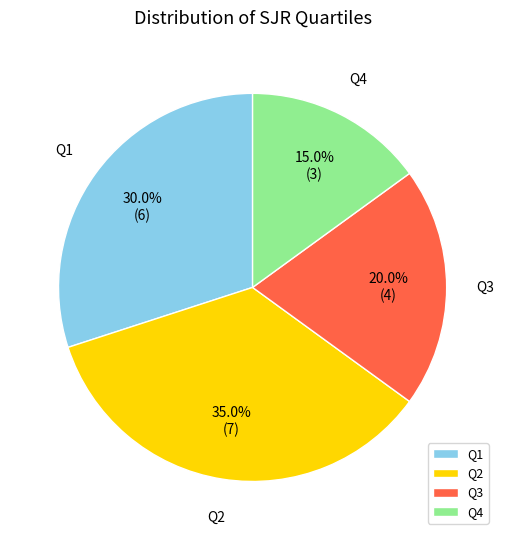

Count the number of slices in the pie.

4